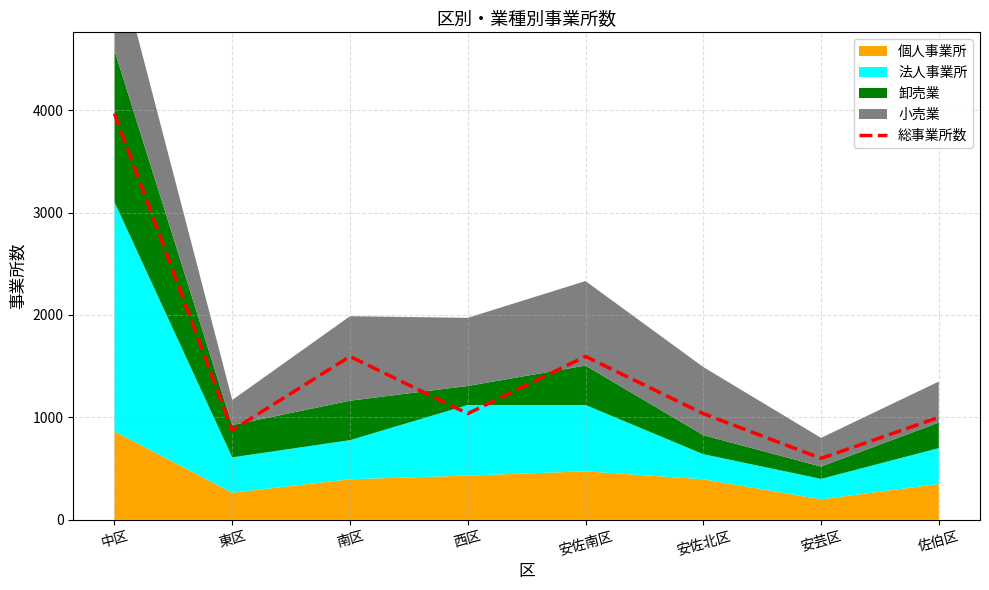

What is the difference between the values at 佐伯区 and 南区?

595